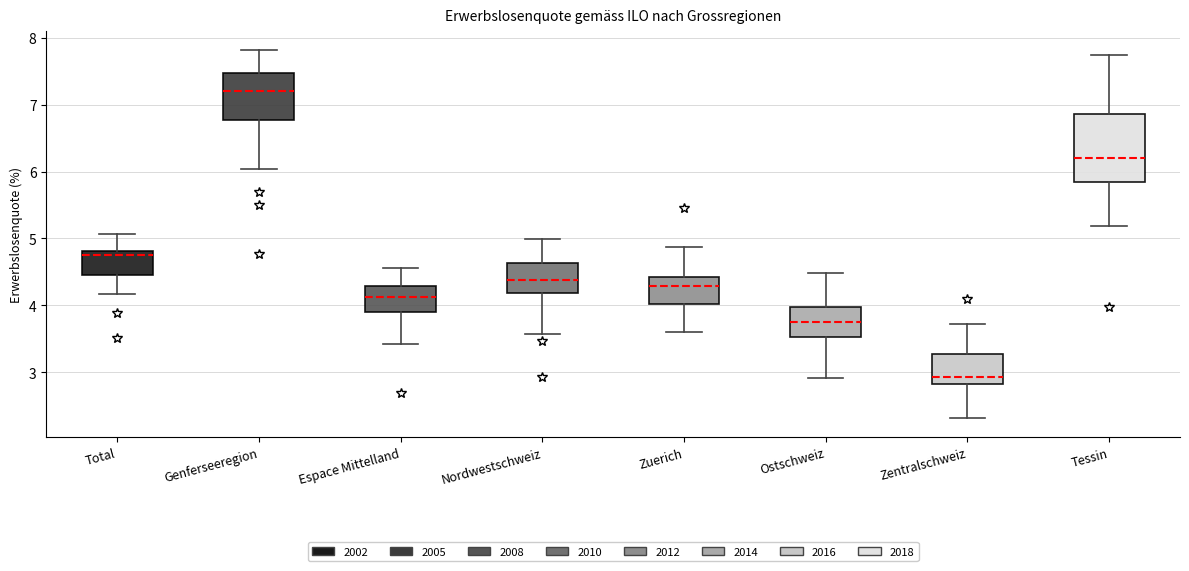

Which box is the tallest, from its lower edge to its upper edge?

Tessin